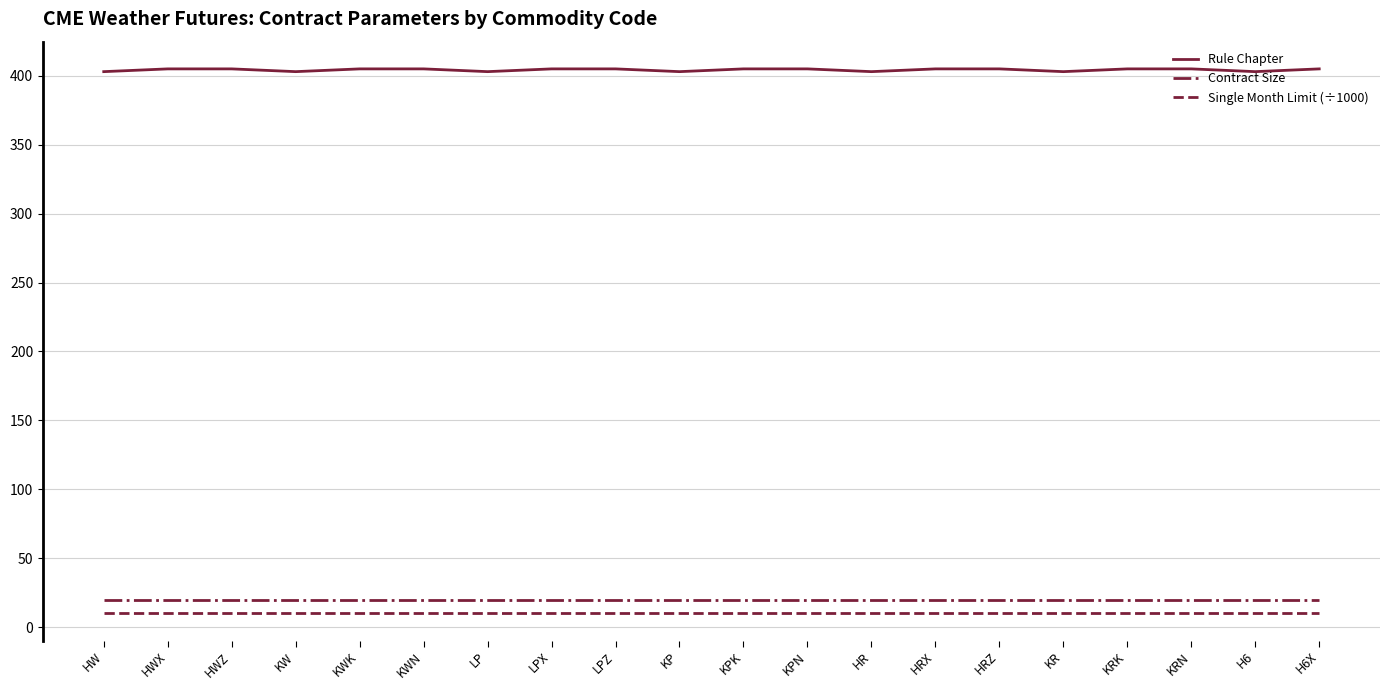

Does the chart display data point markers on the line(s)?

No